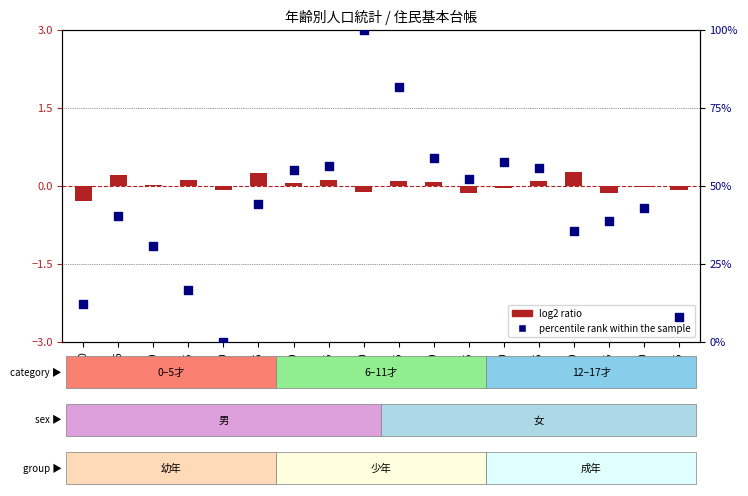

Which series reaches the minimum Y coordinate?

log2 ratio